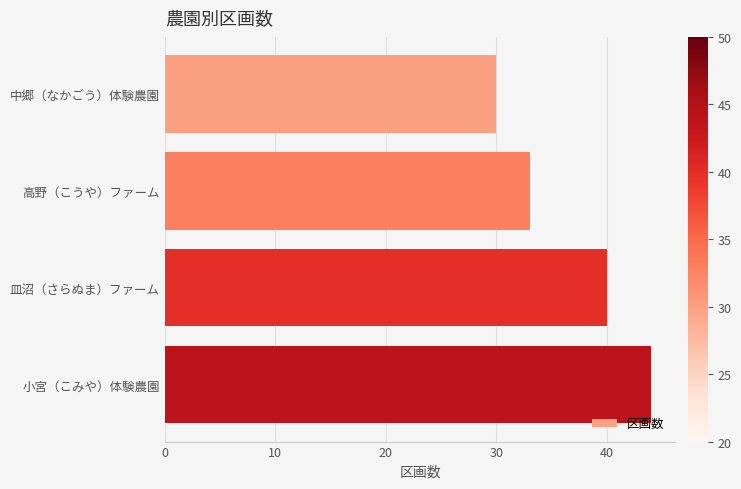

How many bars are there in total?

4